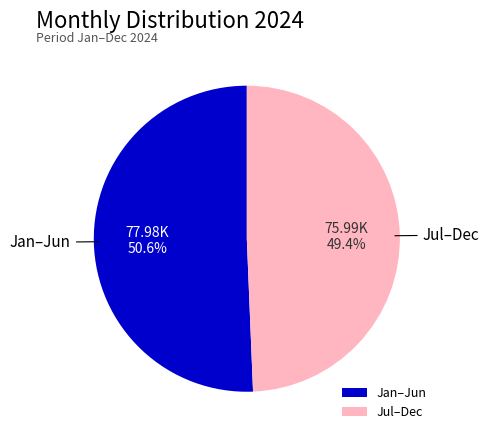

What portion of the pie excludes Jan–Jun?

49.4%